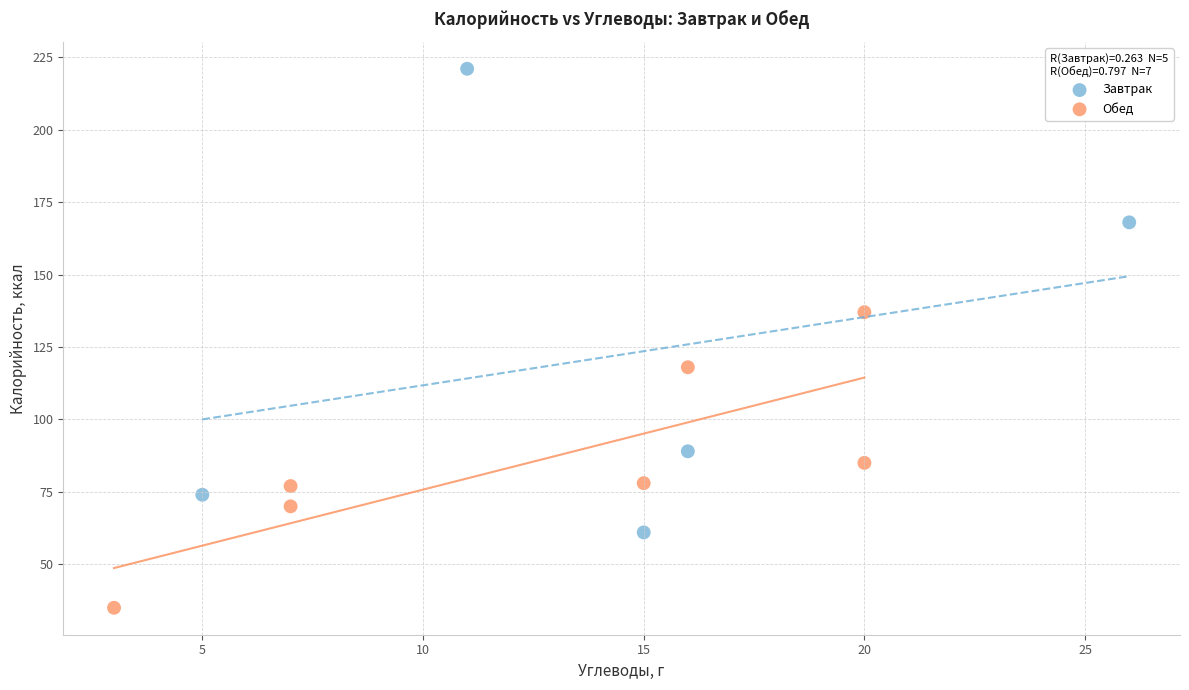

Which series contains the highest Y value?

Завтрак